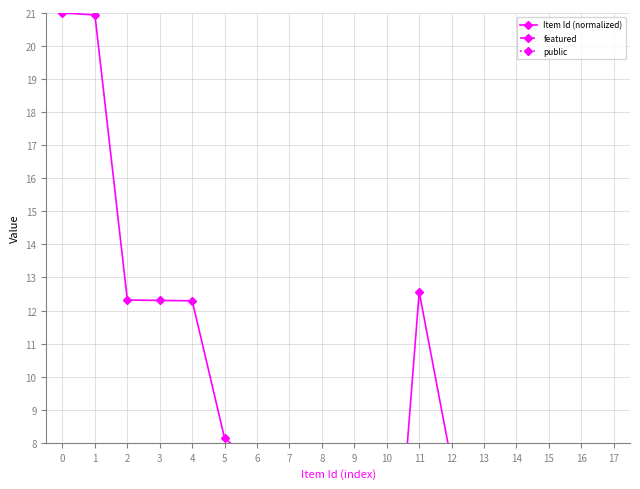

What is the highest value of the public series?

1.0